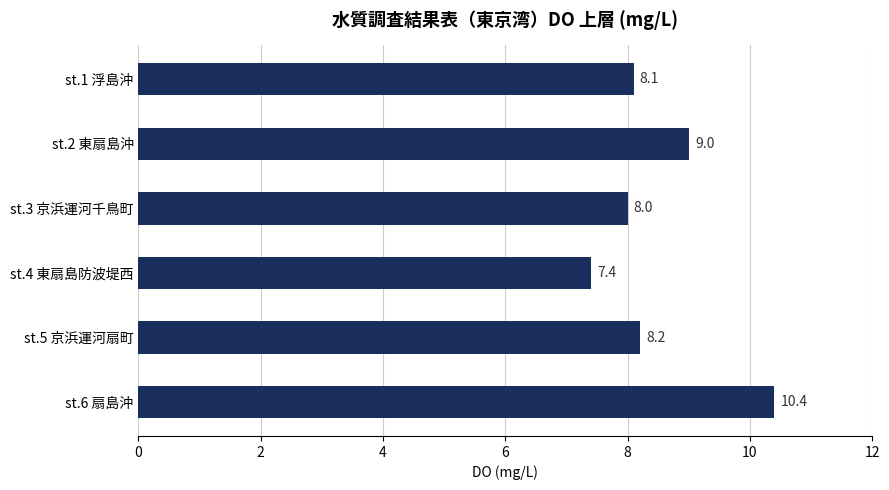

How many data points are less than 8?

1